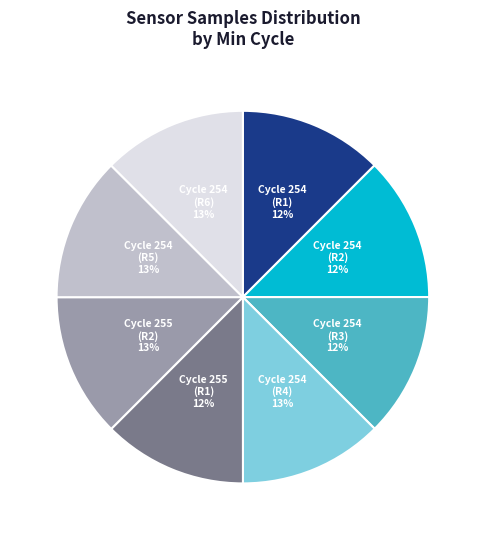

To the nearest percent, what portion does Cycle 254 (R5) represent?

13%